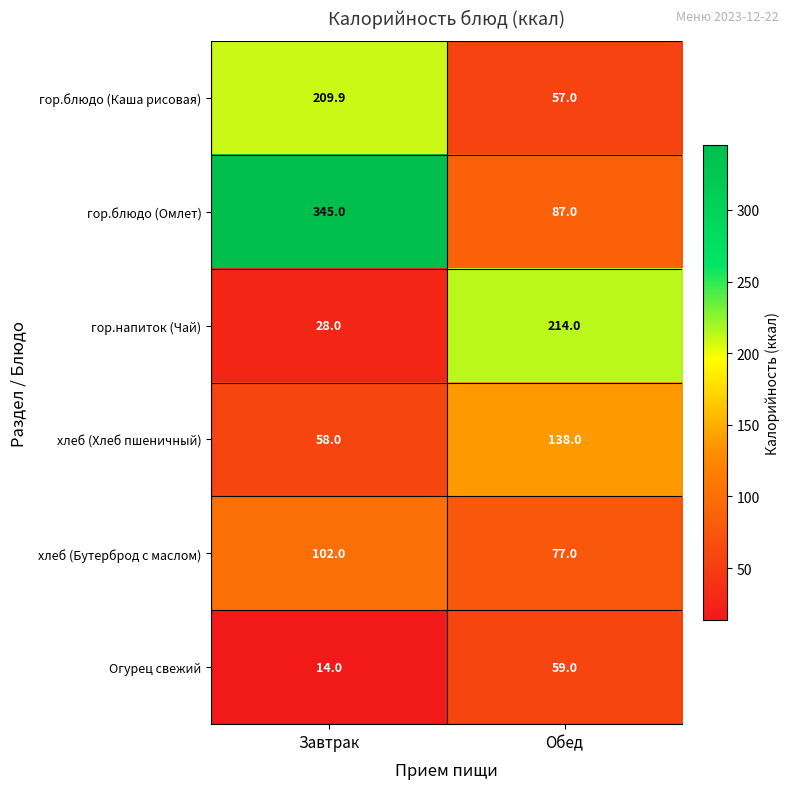

At which label is гор.напиток (Чай) closest to 121?

Завтрак